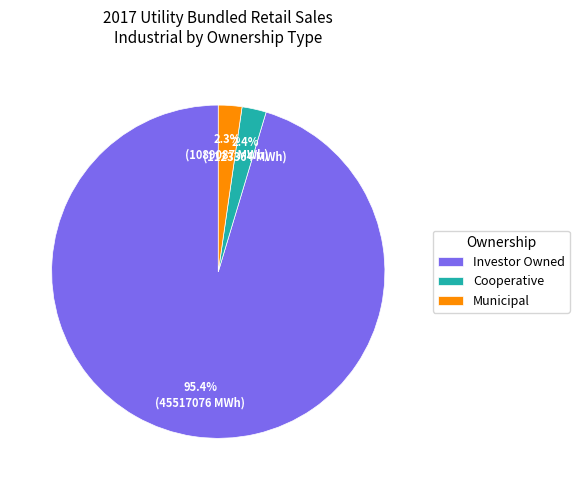

What is the majority slice?

Investor Owned